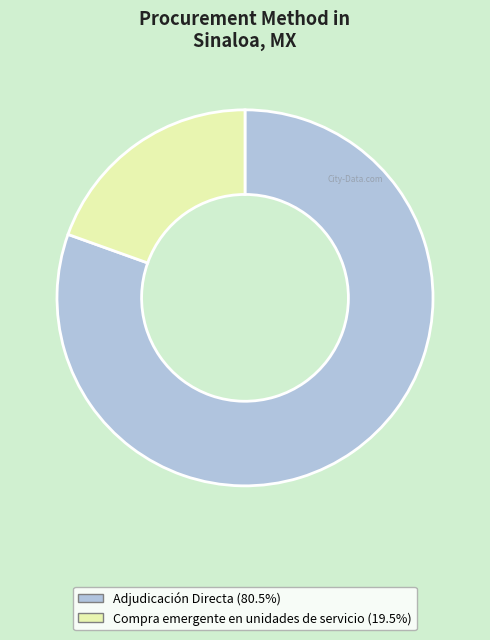

Which category has the smallest portion of the pie?

Compra emergente en unidades de servicio